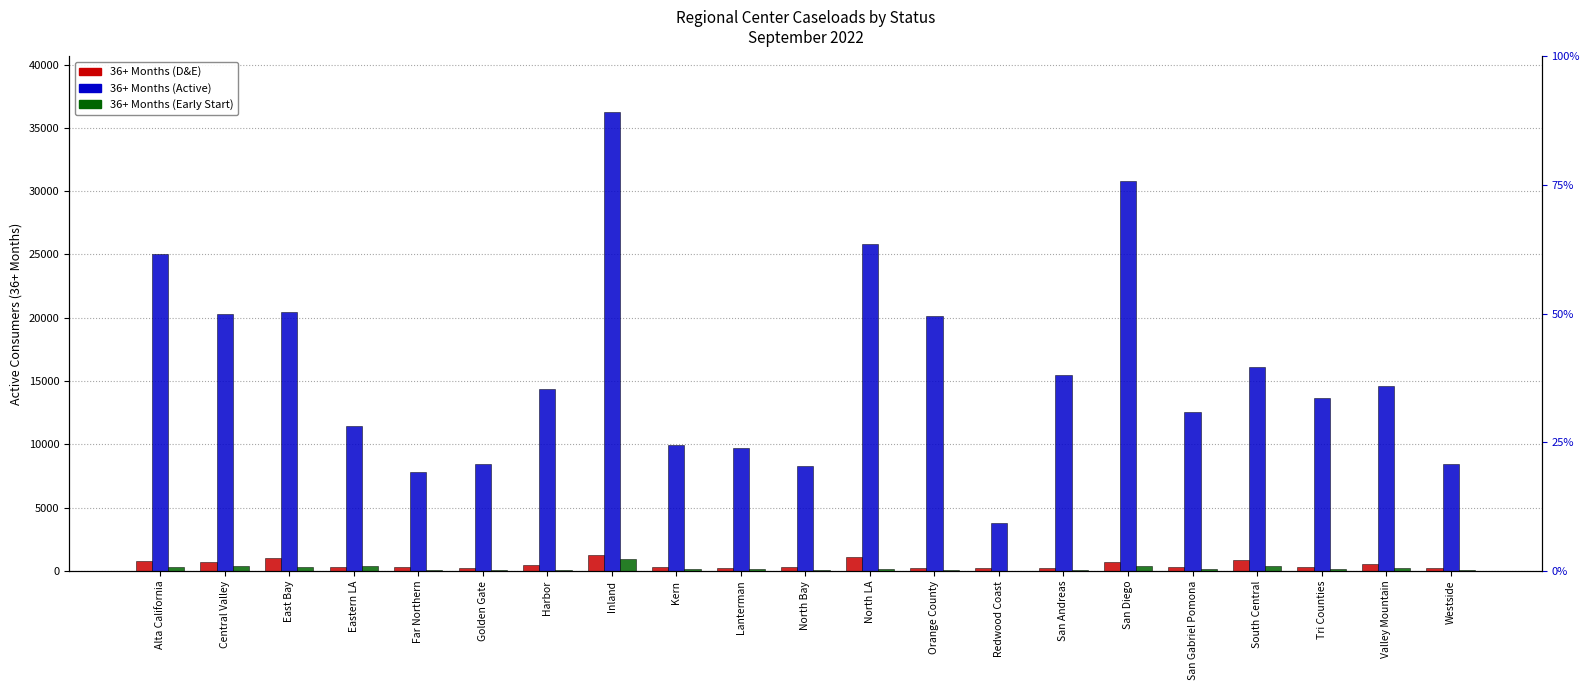

Which has a higher value, Westside or Orange County?

Orange County